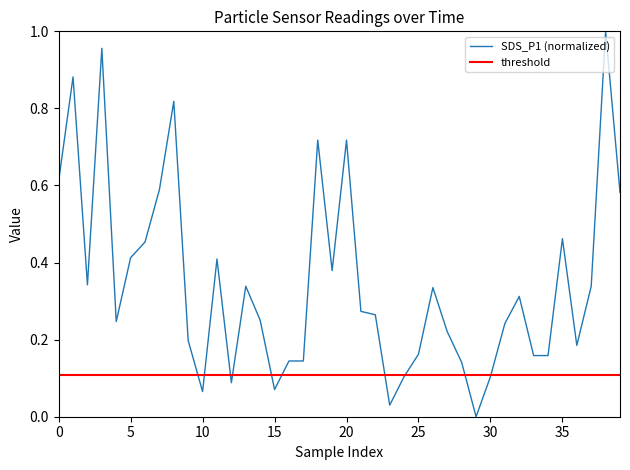

Rank the series by their average value, from lowest to highest.

threshold, SDS_P1 (normalized)